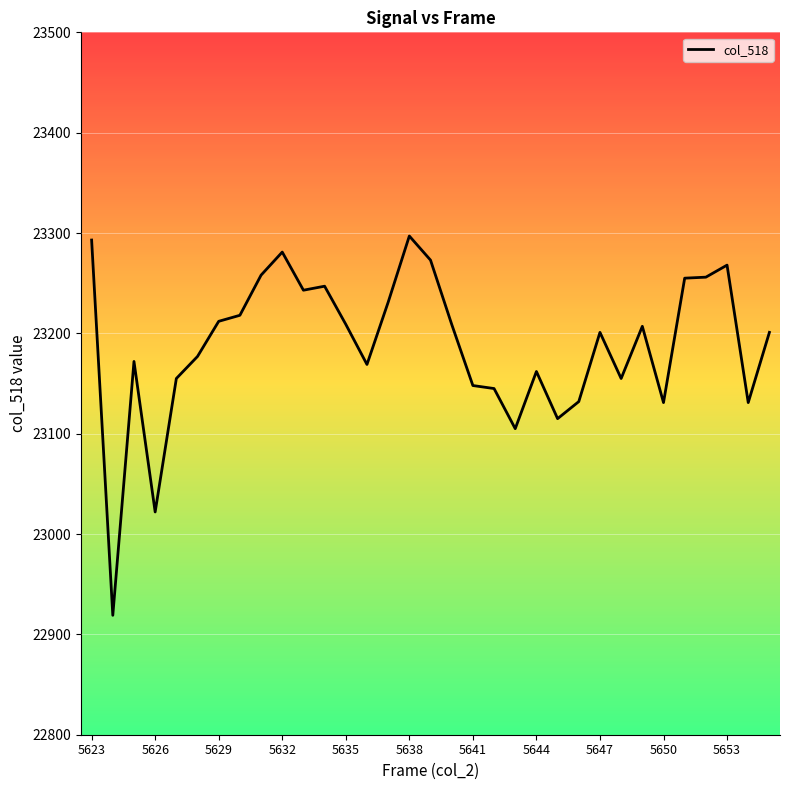

What is the smallest value displayed?

22919